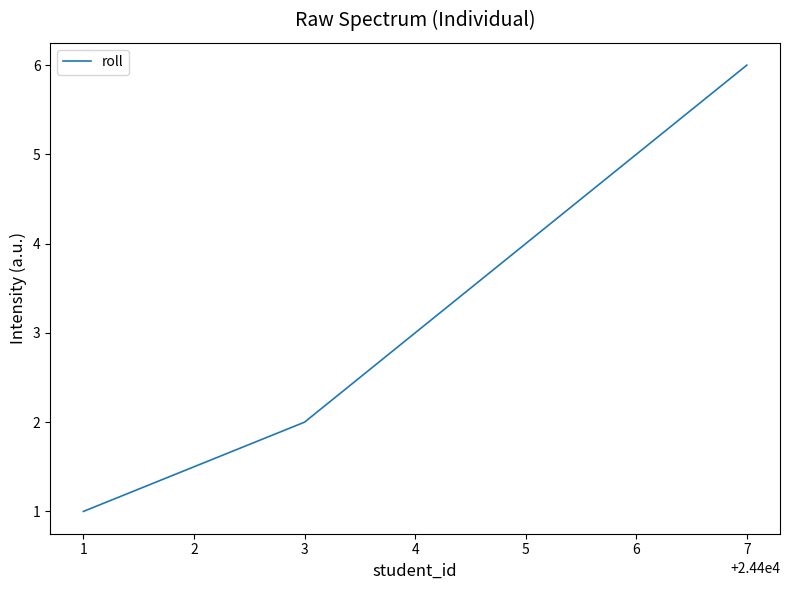

At which label is the value closest to 3?

4